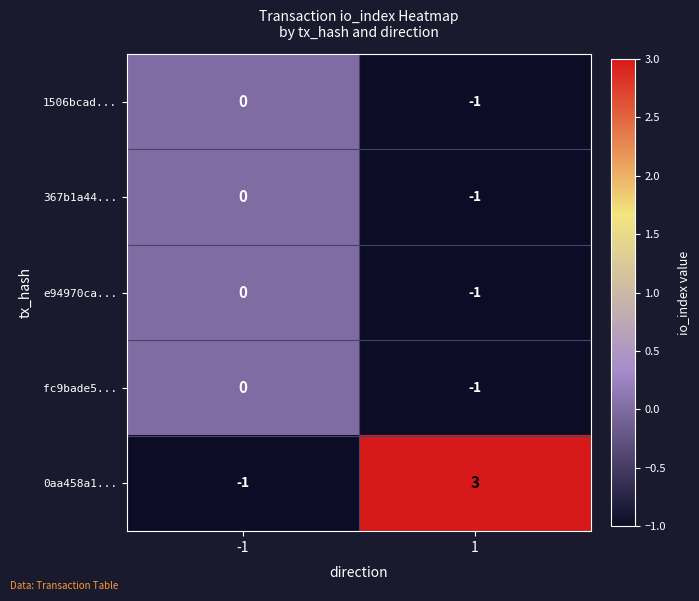

How many negative values does the 1506bcad... series have?

1